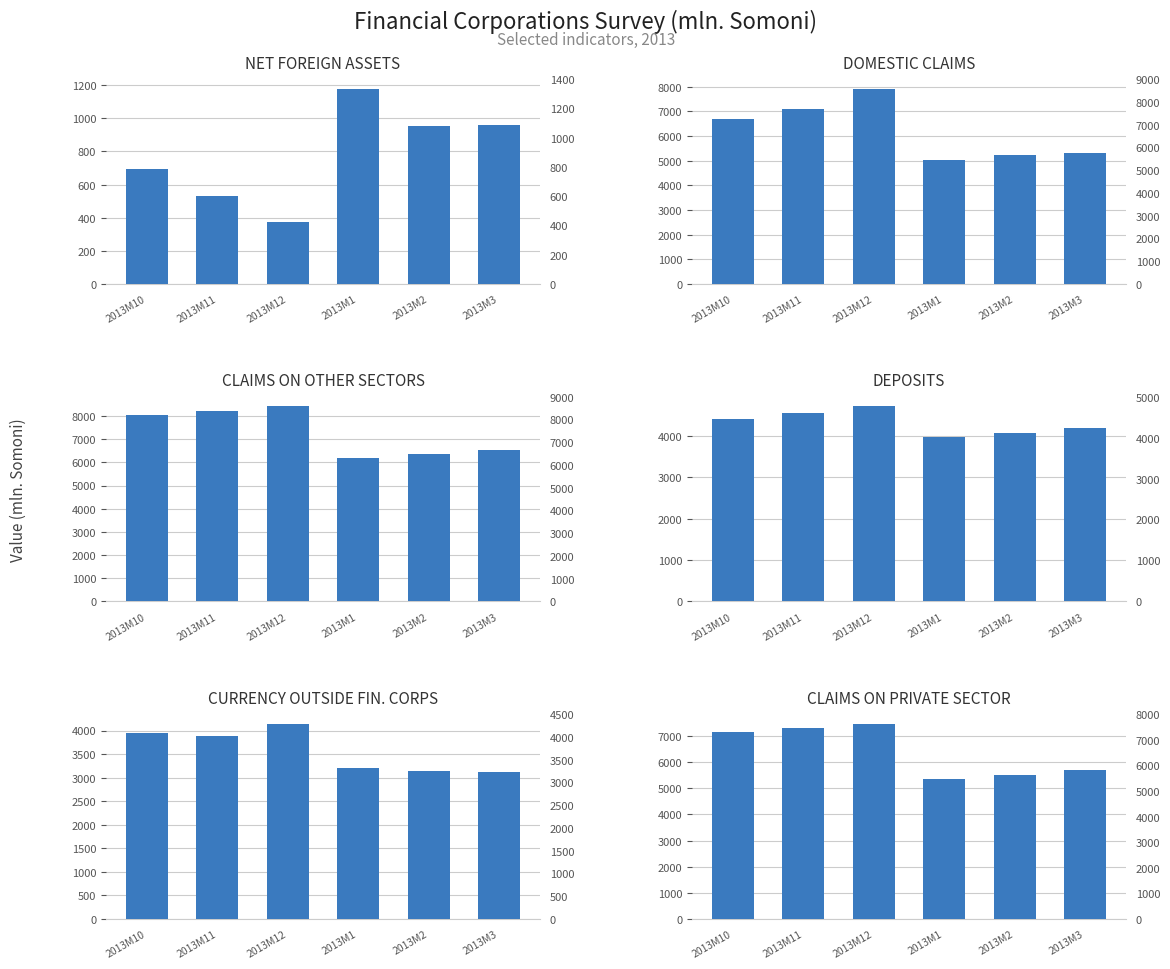

Between 2013M12 and 2013M2, which series saw the biggest shift?

DOMESTIC CLAIMS